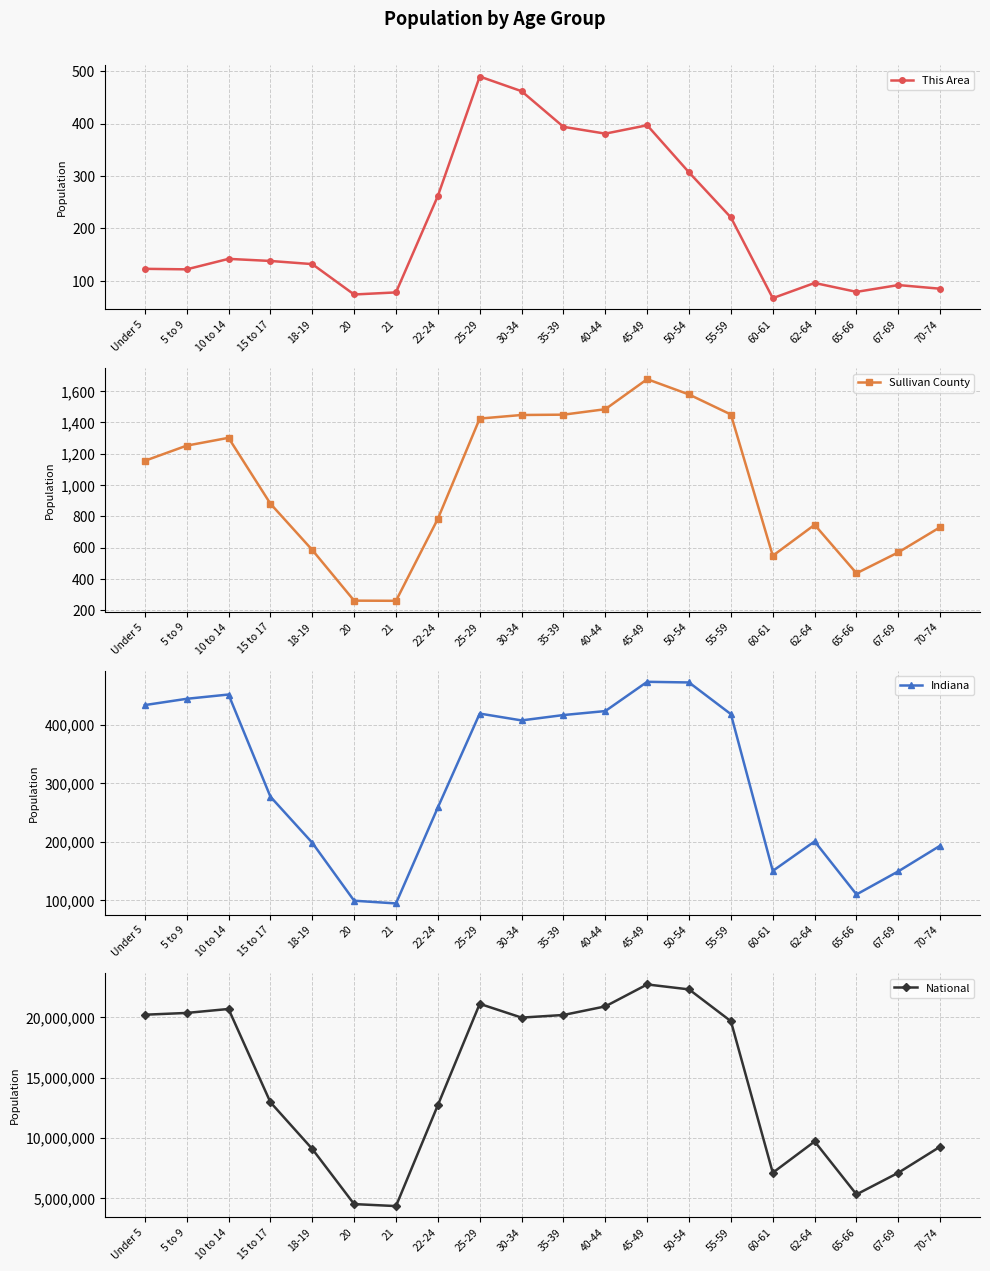

At which label is Indiana closest to 284129?

15 to 17